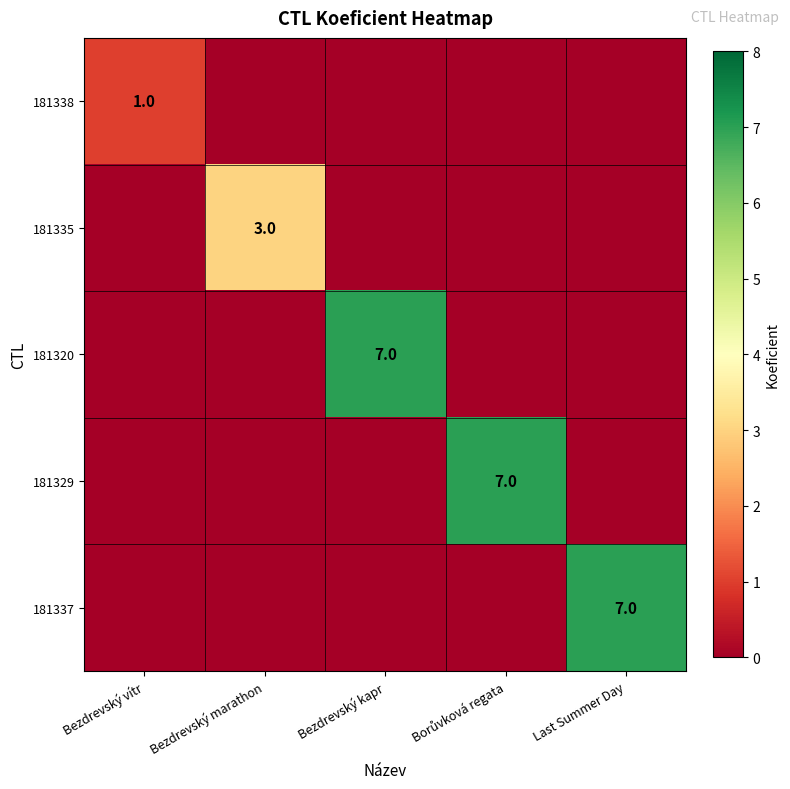

The value of 181338 at Bezdrevský vítr is 1. True or false?

True